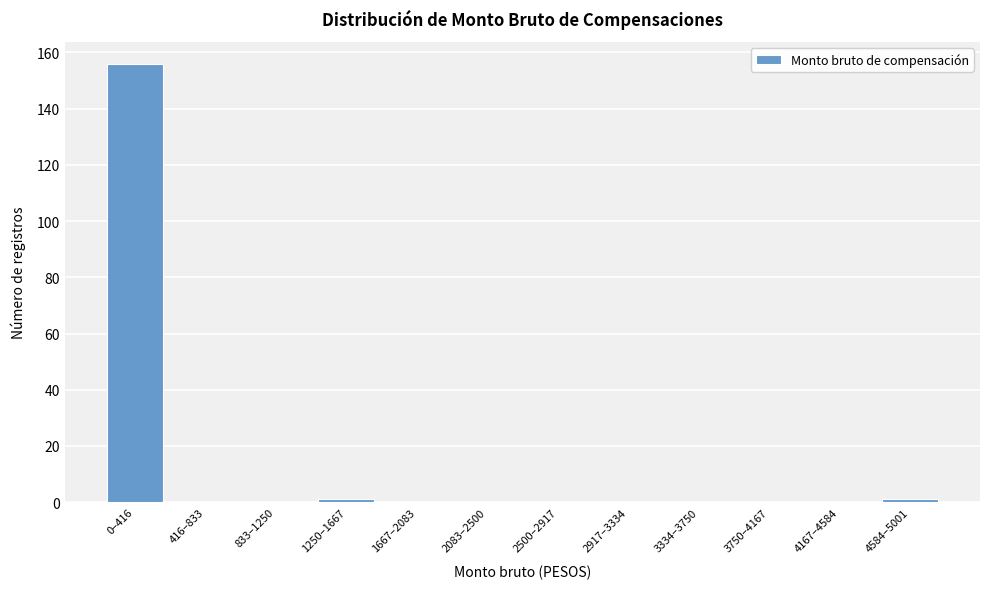

Reading left to right, list all the values displayed in this chart.

0–416=156	416–833=0	833–1250=0	1250–1667=1	1667–2083=0	2083–2500=0	2500–2917=0	2917–3334=0	3334–3750=0	3750–4167=0	4167–4584=0	4584–5001=1